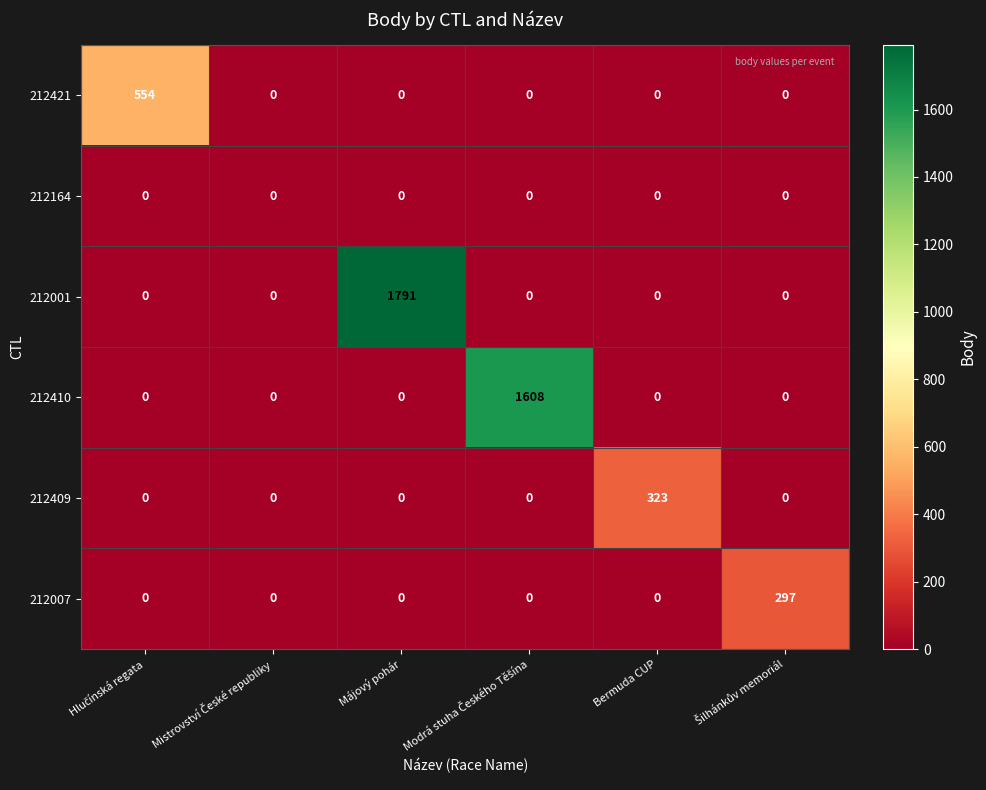

Count the number of data series in this chart.

6